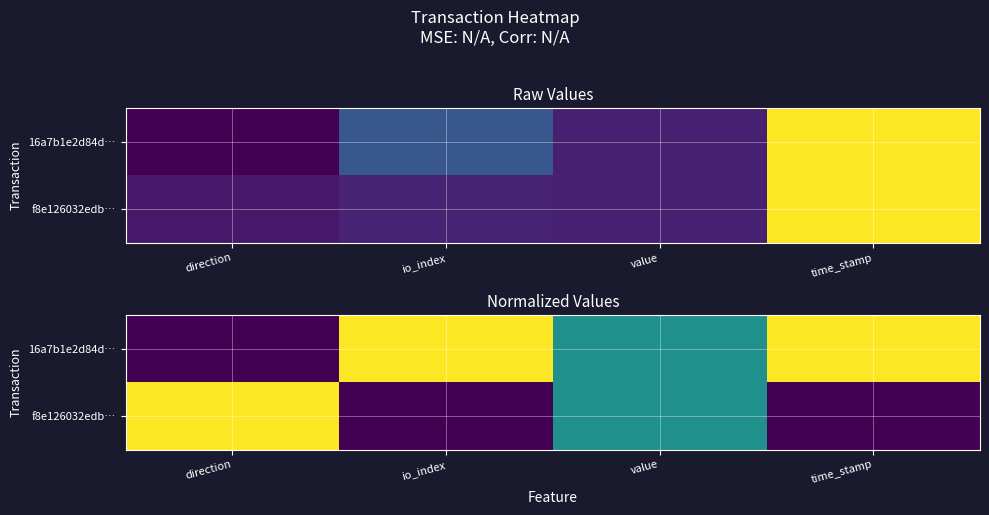

Between value and direction, which is larger?

value